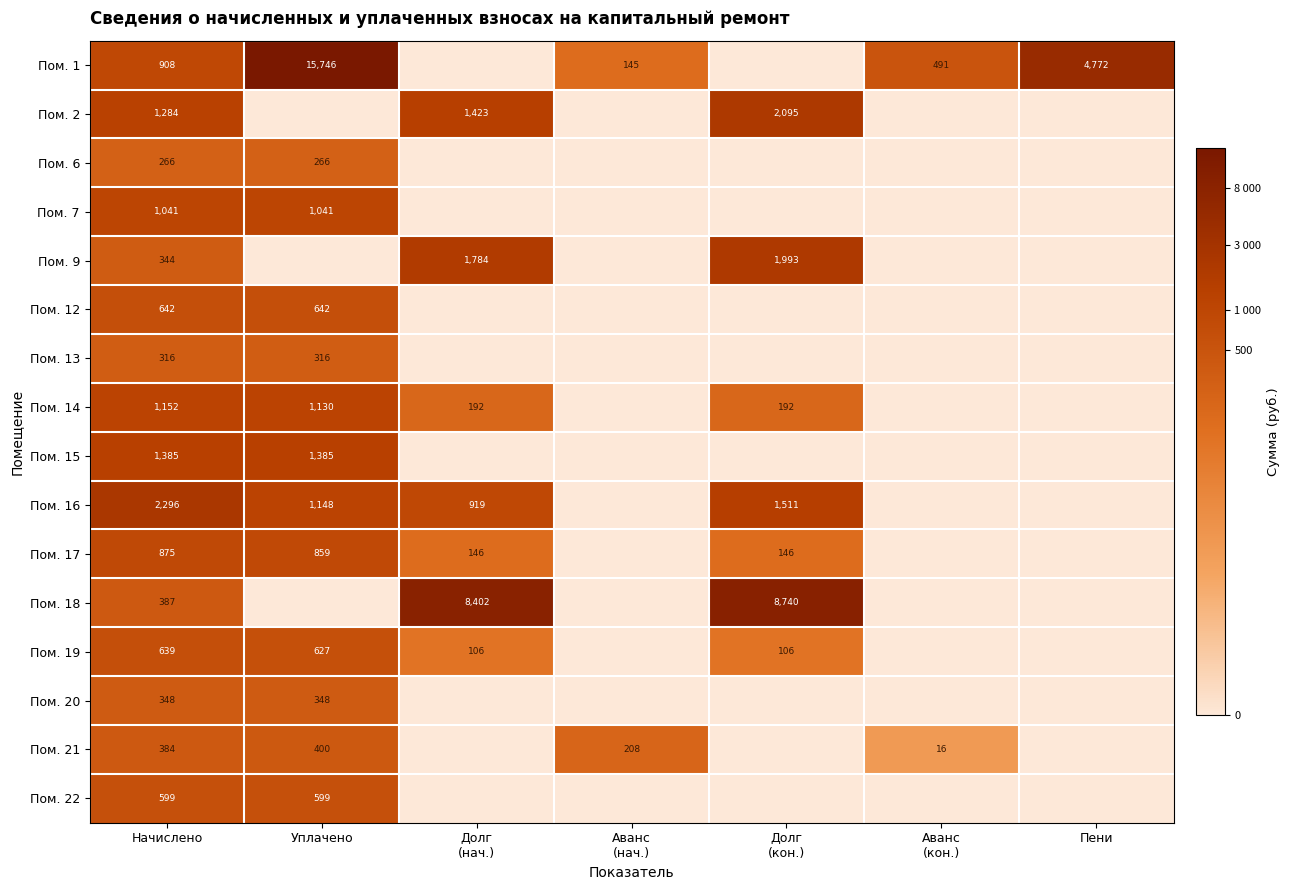

The value of Пом. 7 at Начислено is 551. True or false?

False